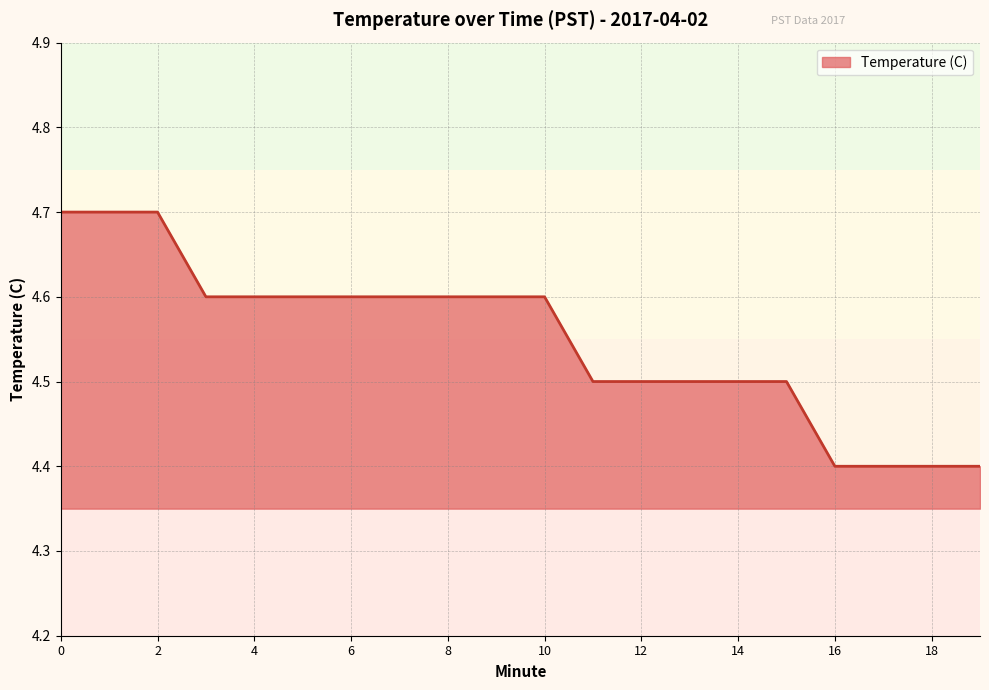

What is the maximum value shown in the chart?

4.7